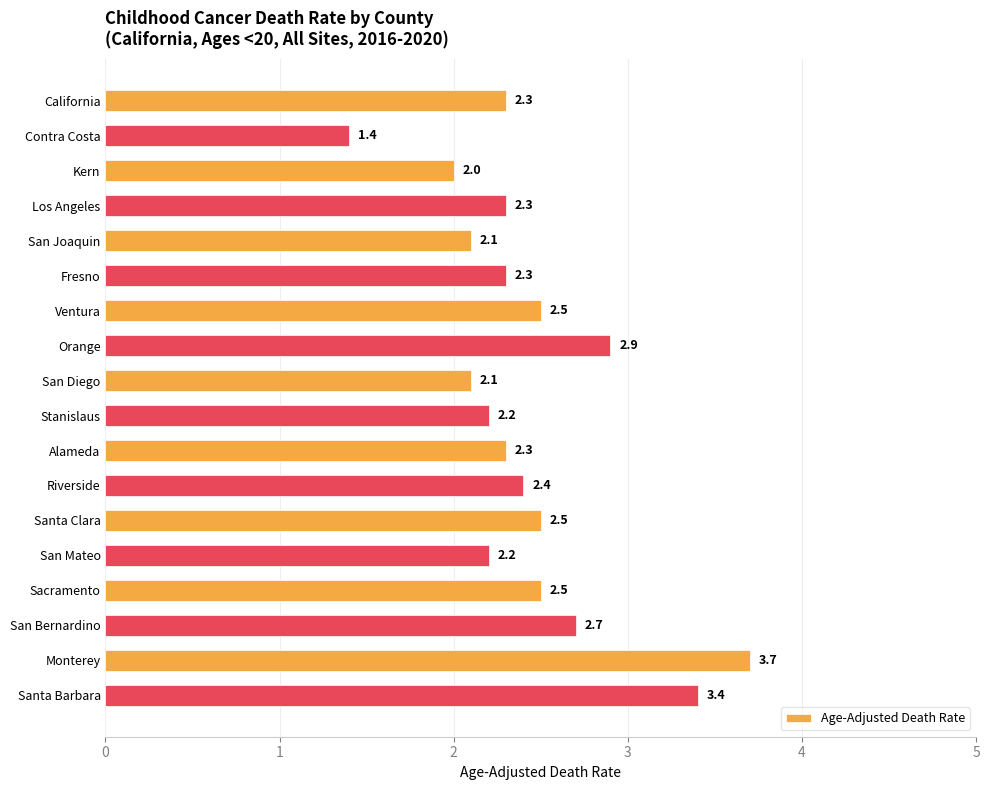

What is the difference between the maximum and minimum values?

2.3